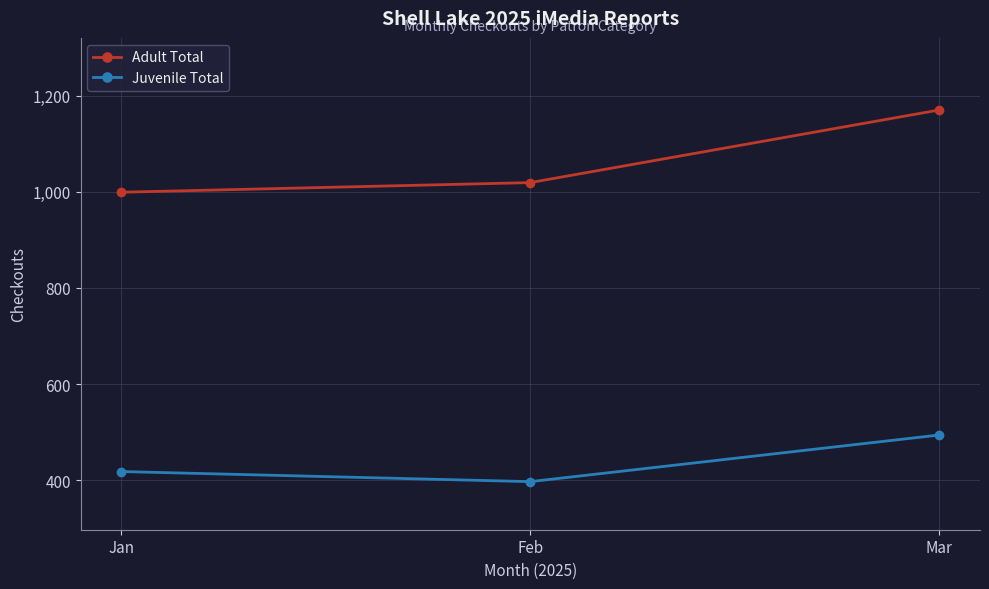

Reading left to right, extract all data points from this chart.

Adult Total: 999	1019	1170
Juvenile Total: 418	397	494